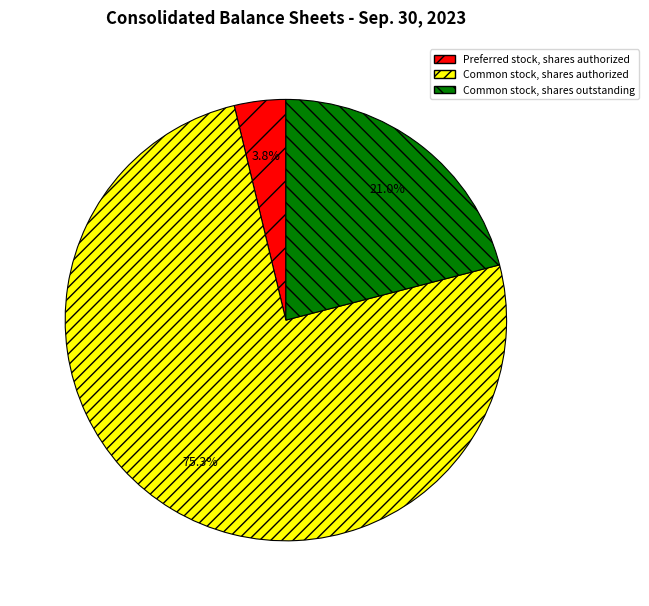

Which slice is the largest?

Common stock, shares authorized